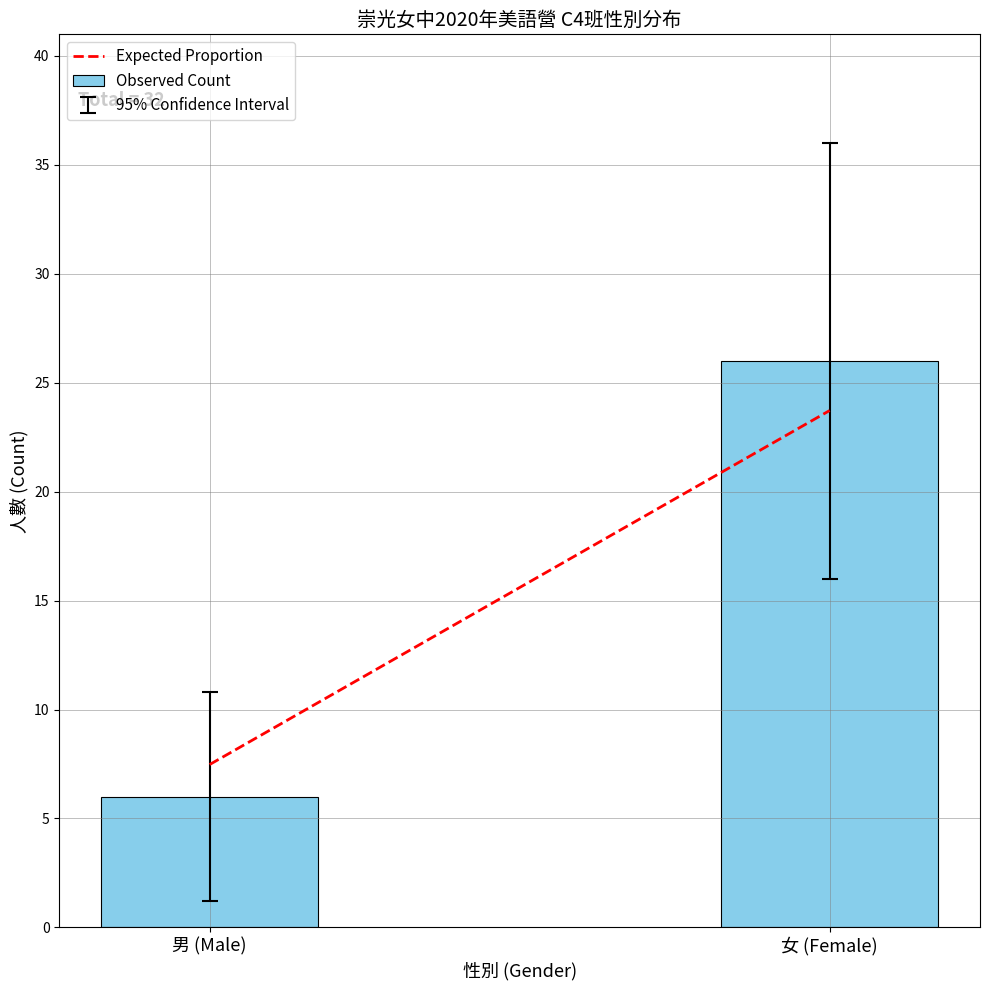

Which label corresponds to the smallest value in the chart?

男 (Male)